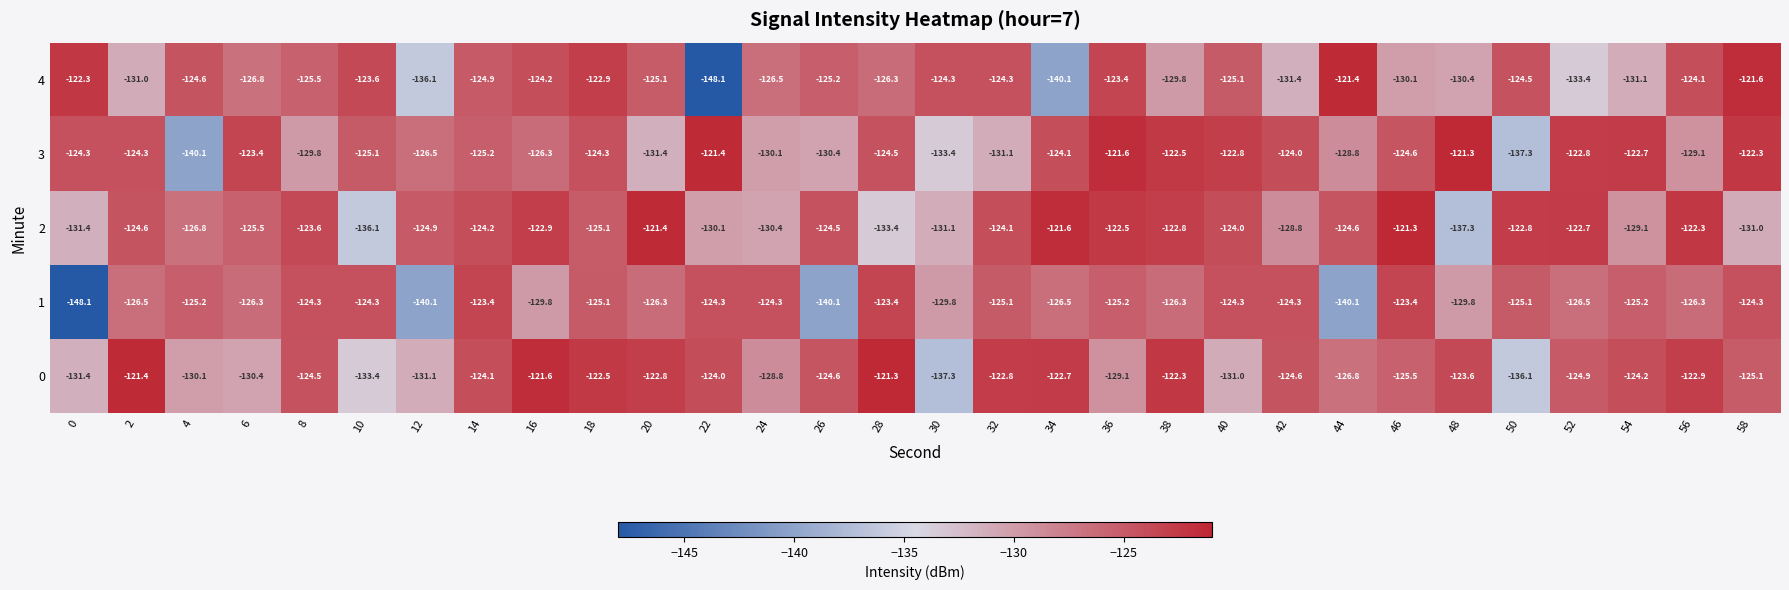

Which series changed the most between 12 and 54?

1